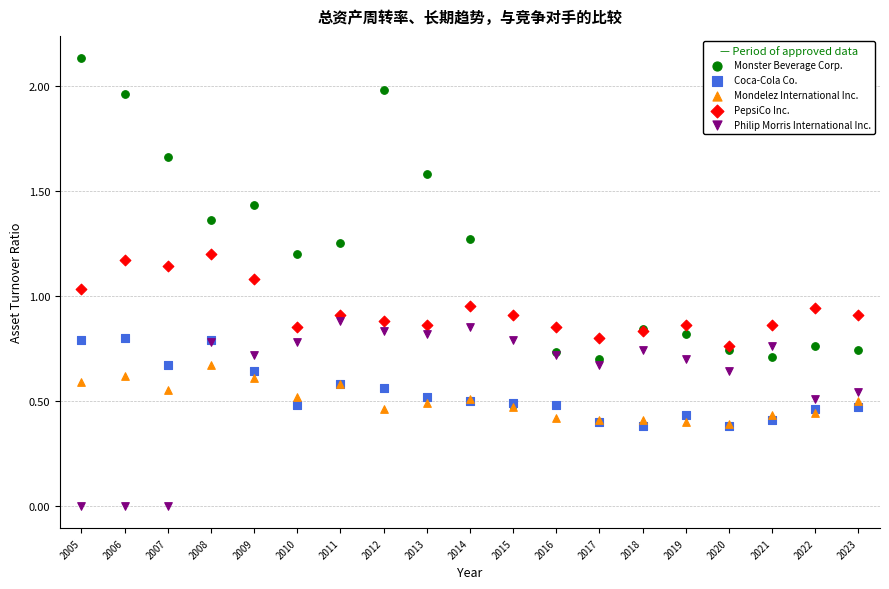

What are all the series names shown in the legend?

Monster Beverage Corp., Coca-Cola Co., Mondelez International Inc., PepsiCo Inc., Philip Morris International Inc.